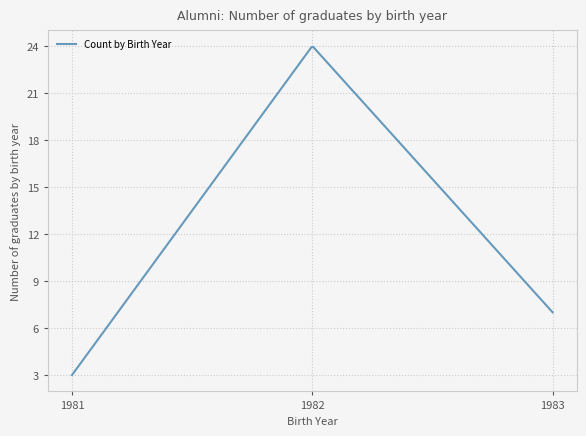

What is the maximum value shown in the chart?

23.9